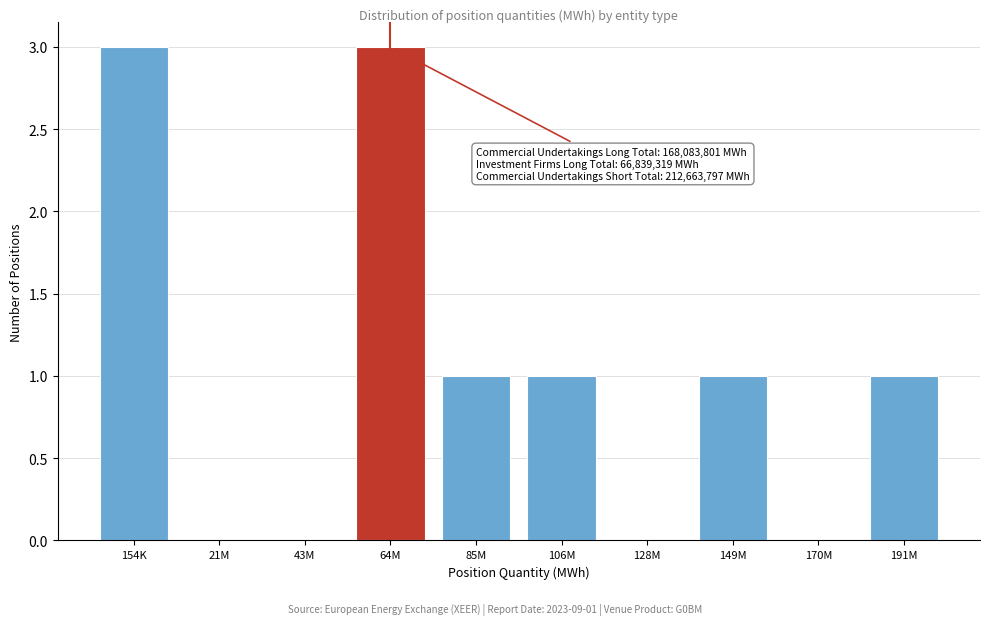

Reading left to right, extract all data points from this chart.

154K=3	21M=0	43M=0	64M=3	85M=1	106M=1	128M=0	149M=1	170M=0	191M=1